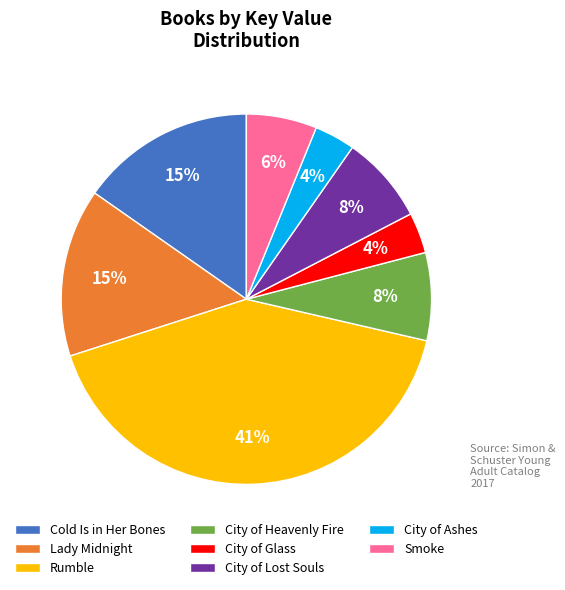

Count the number of slices in the pie.

8